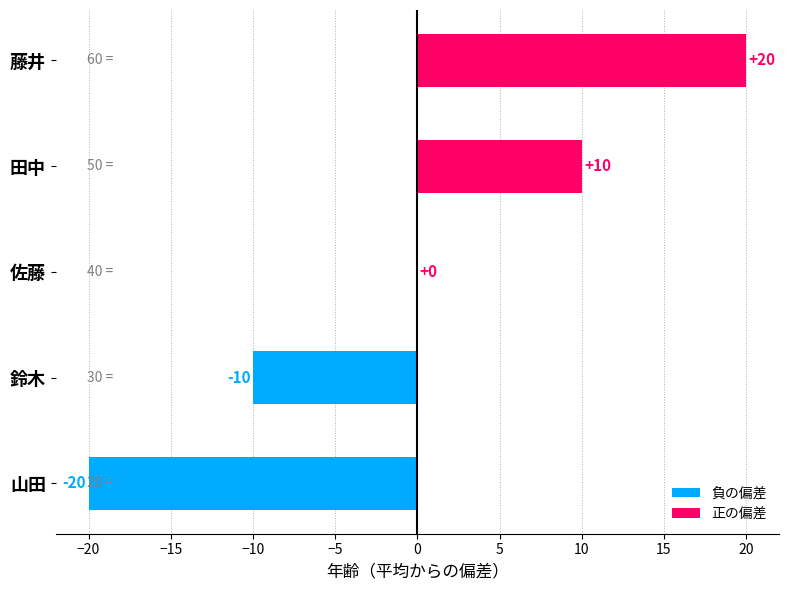

What is the average value of the 負の偏差 series?

-6